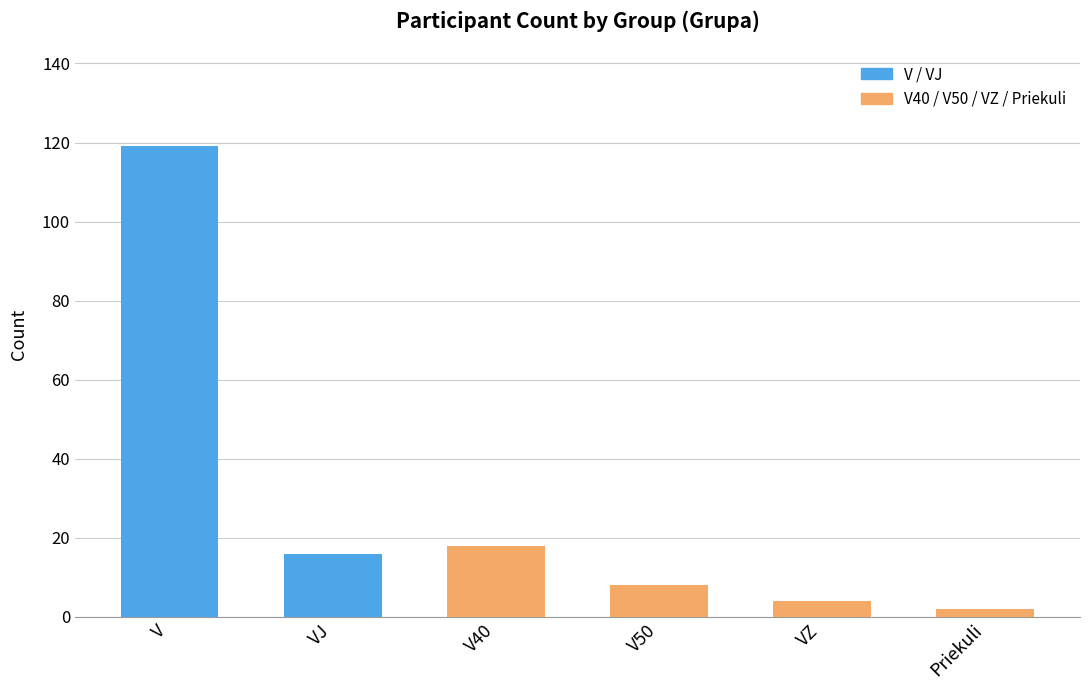

How many data points does each series have?

6